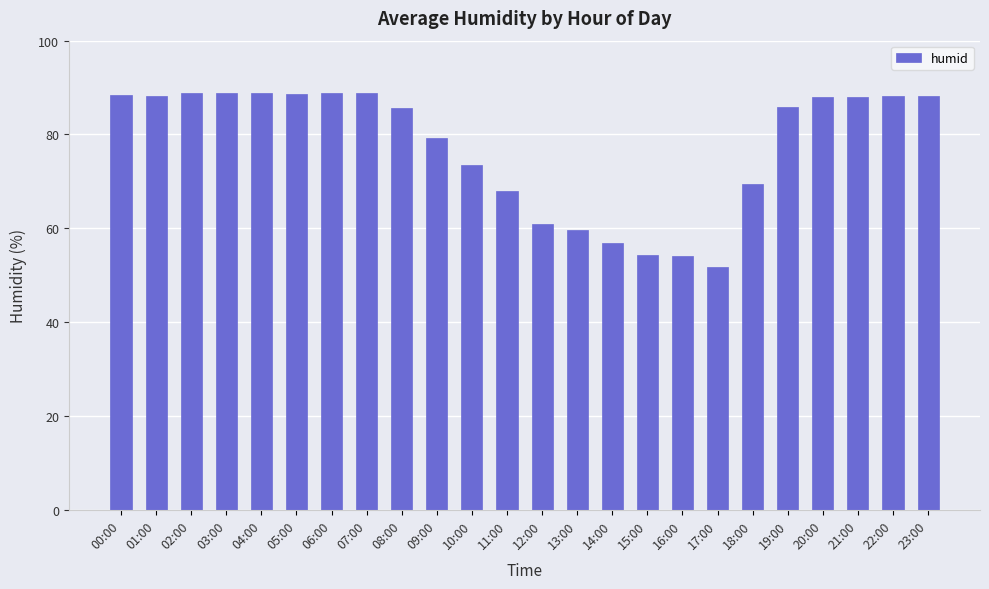

How many bars are there in total?

24